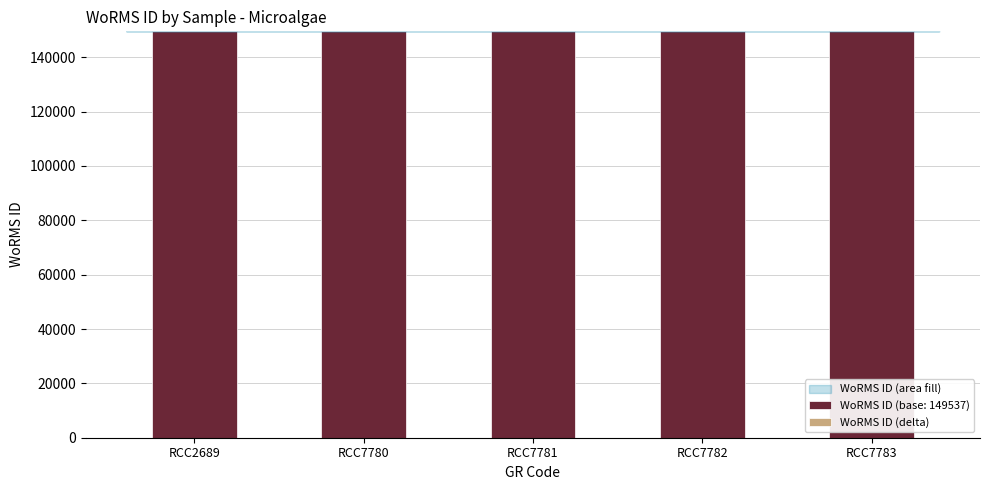

How many data points does each series have?

5